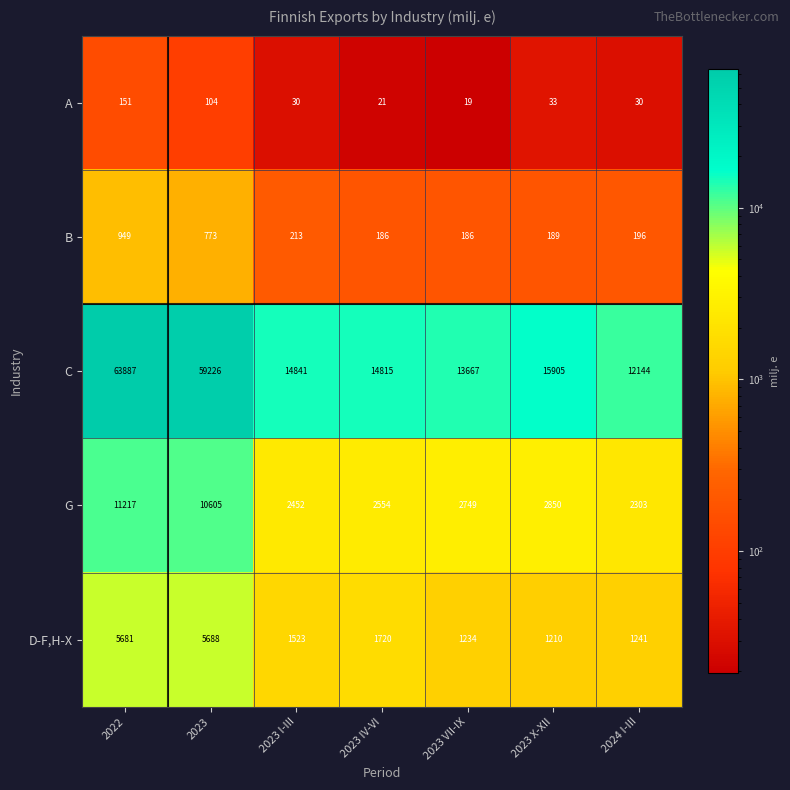

Rank the series by their maximum value, from lowest to highest.

A, B, D-F,H-X, G, C